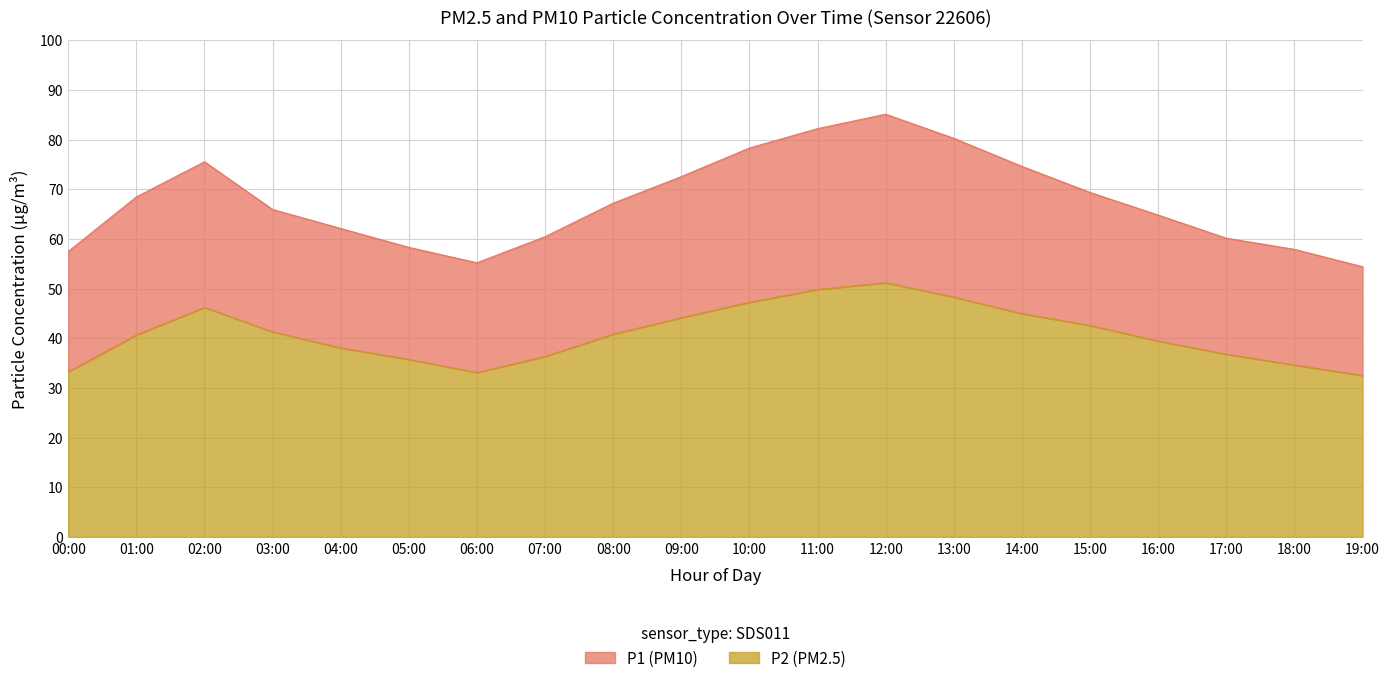

What is the difference between the P2 values at 16:00 and 14:00?

5.5